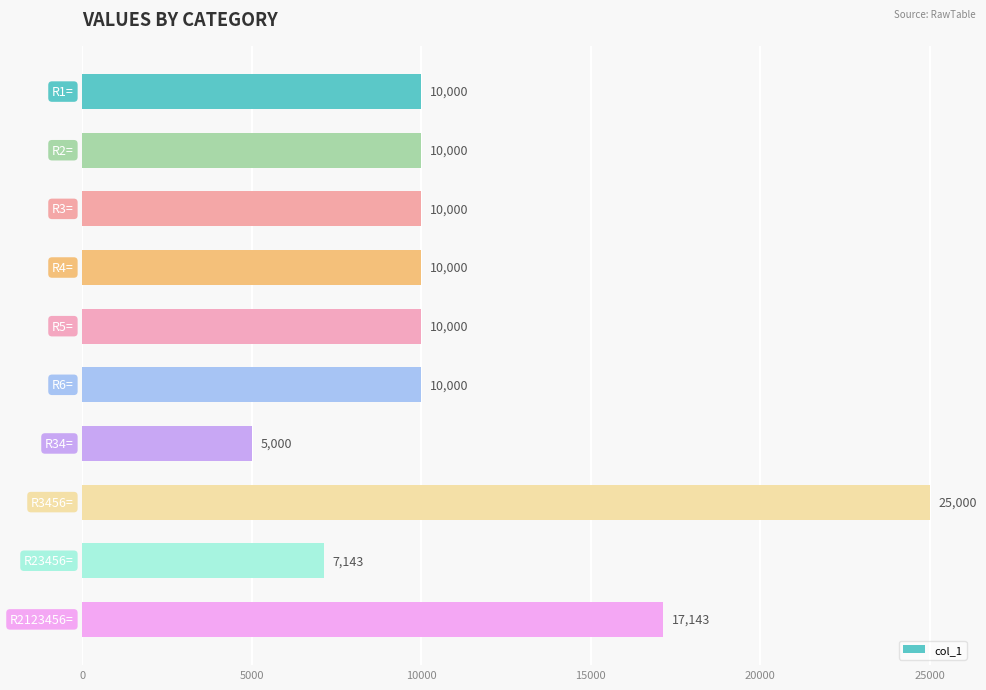

What is the minimum value shown in the chart?

5000.0